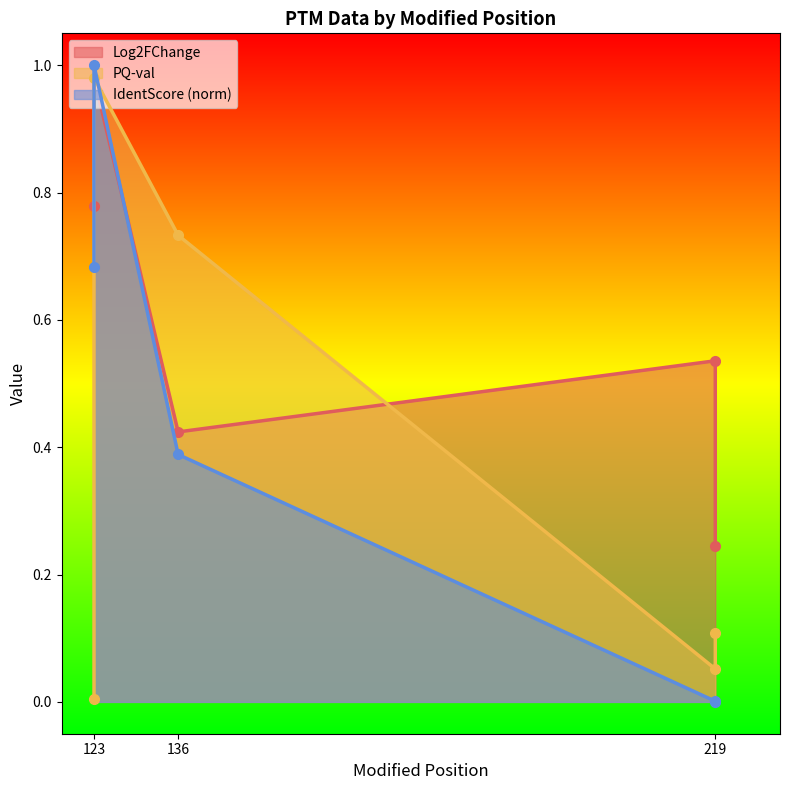

True or false: PQ-val has a value of 0.1 at 219.

True